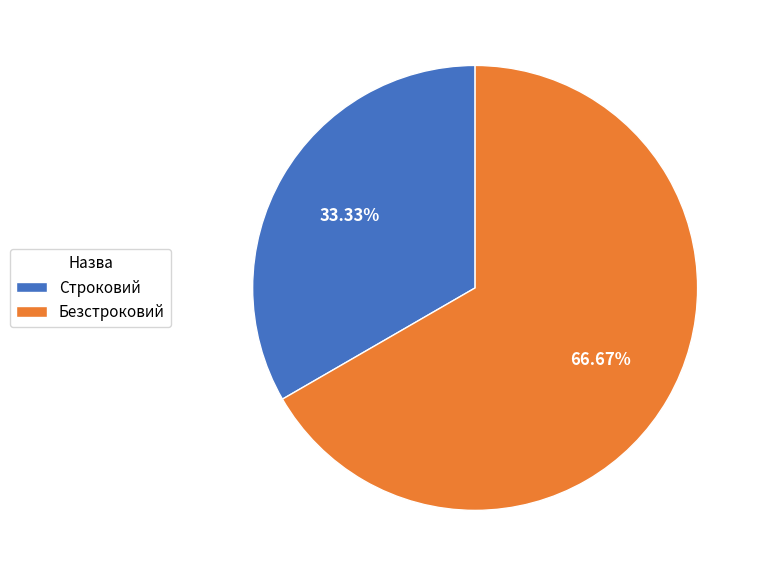

Rank the categories by value from lowest to highest.

Строковий, Безстроковий